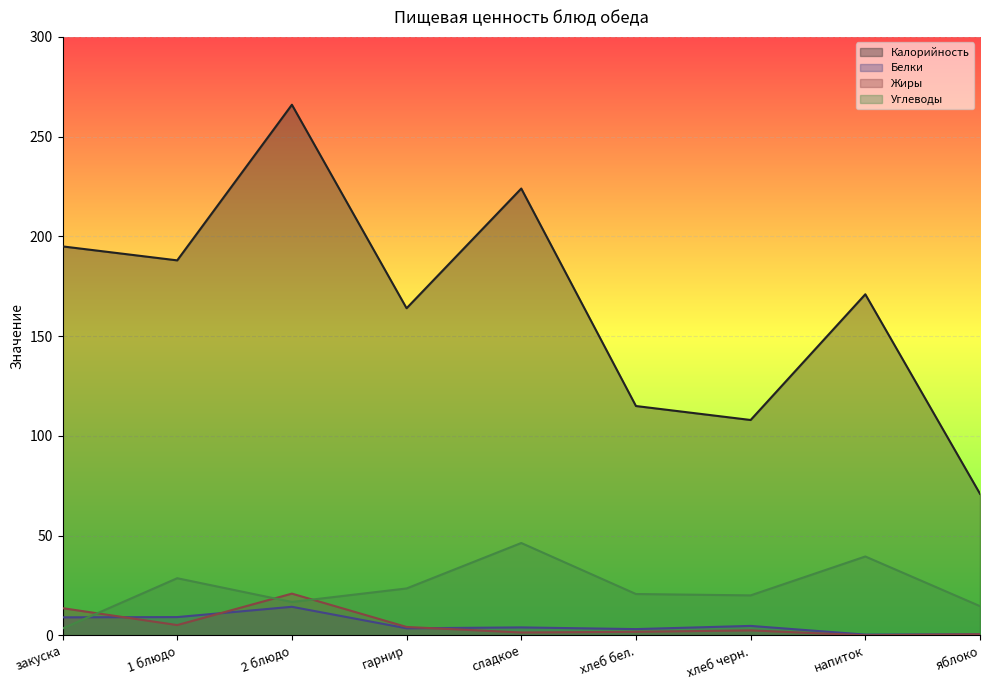

What is the difference between the Белки values at закуска and напиток?

8.7